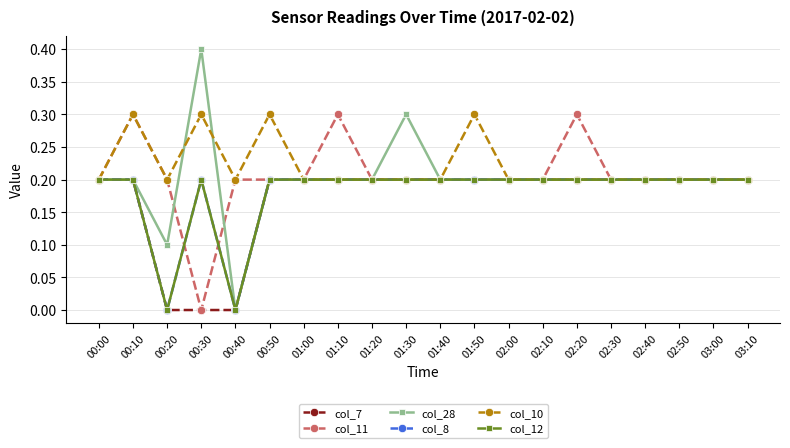

Which label corresponds to the largest value in the chart?

00:30